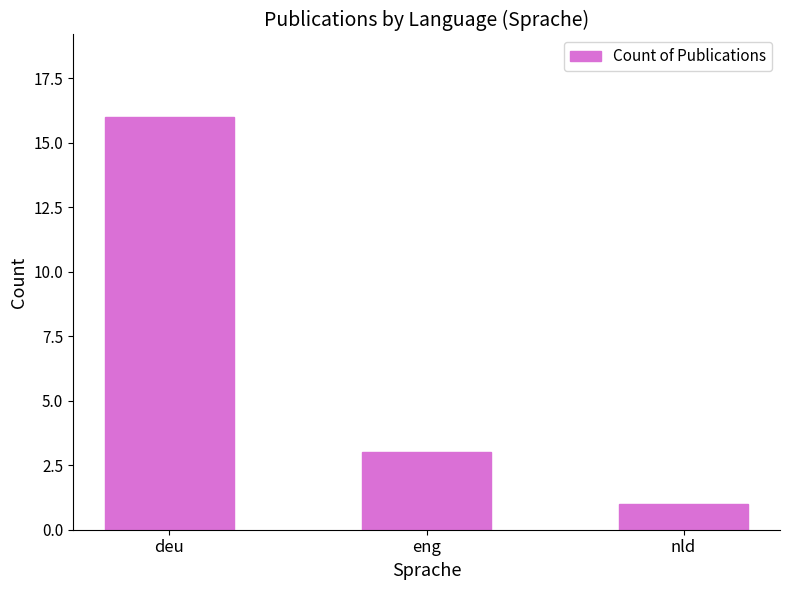

What is the approximate value at deu, to the nearest 10?

20